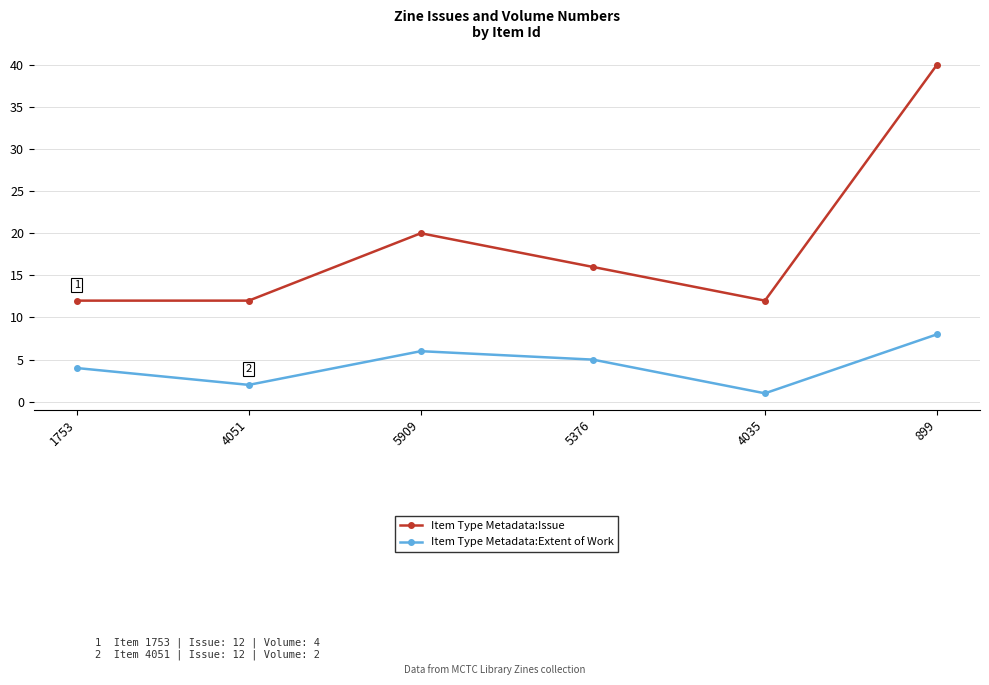

List the series in order of their peak value, lowest first.

Item Type Metadata:Extent of Work, Item Type Metadata:Issue